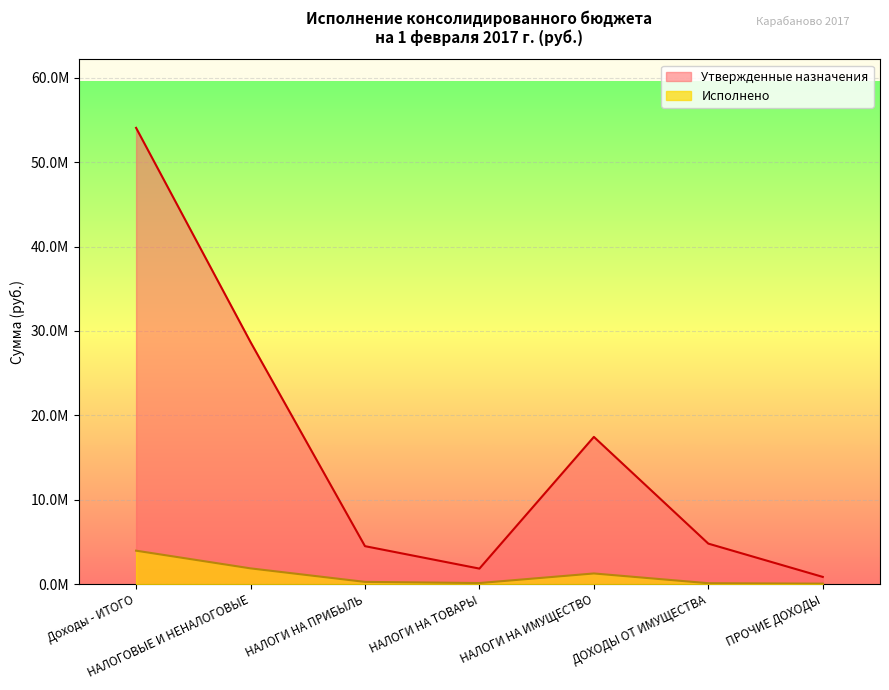

What is the label of the 3rd point from the right?

НАЛОГИ НА ИМУЩЕСТВО